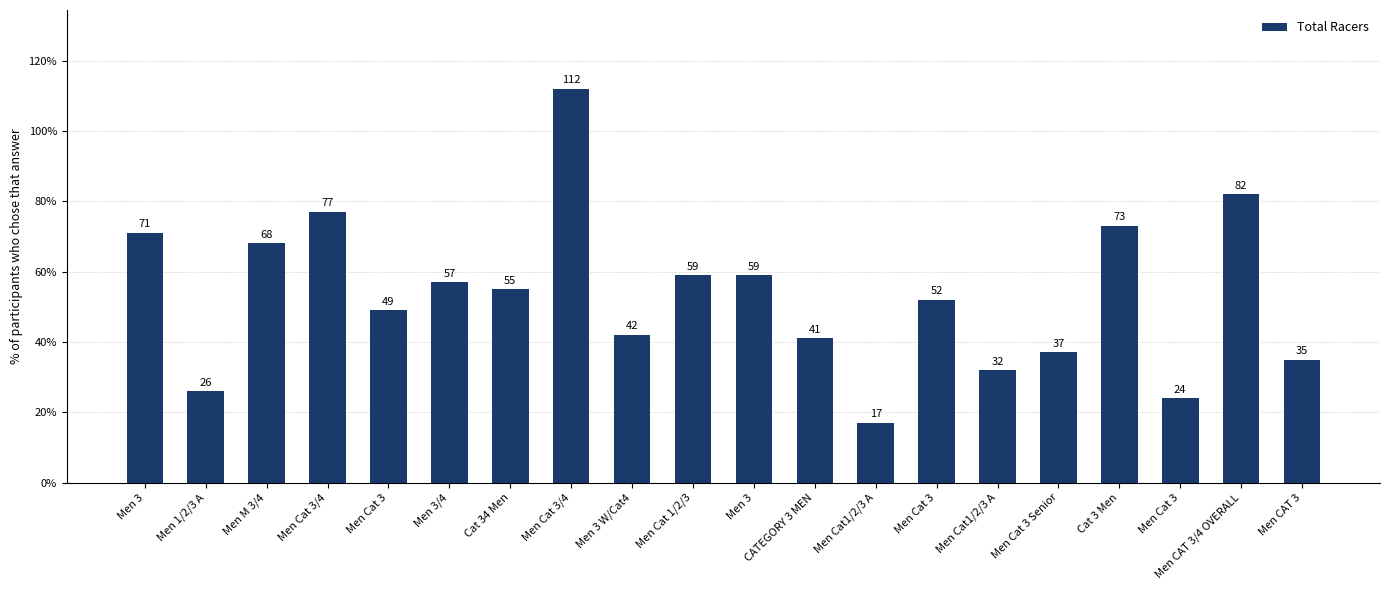

How many distinct data groups are displayed?

1